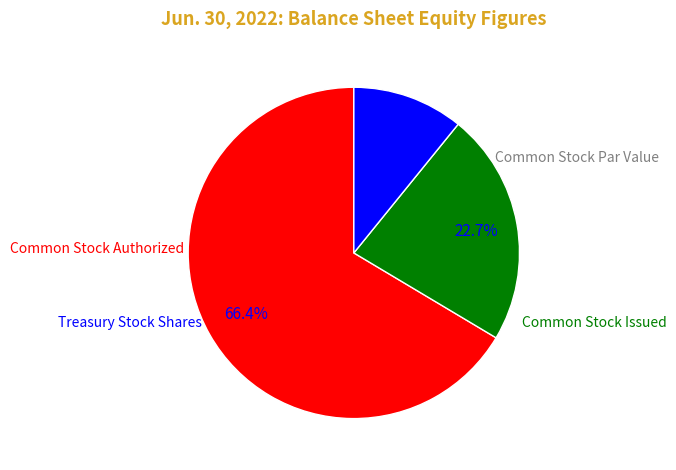

Combined, what portion of the pie is Common Stock Par Value and Common Stock Issued?

22.7%